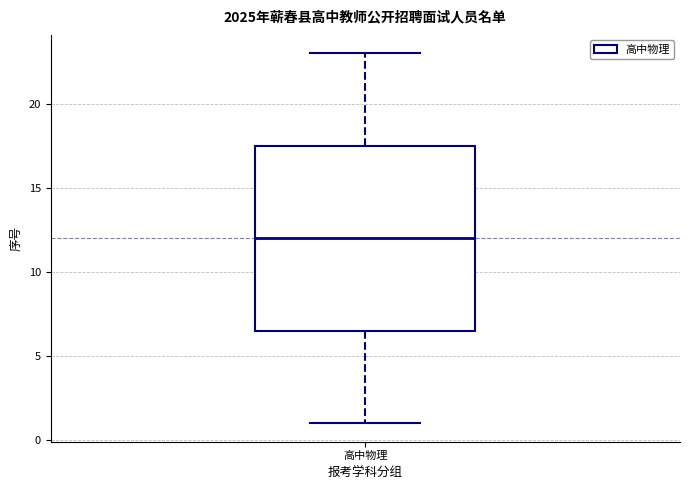

Read this box plot against the y-axis: the position of the median line, the range covered by the box, and the ends of both whiskers. The values are not printed on the chart, so give them approximately, as read against the axis.

median 12.0, box 6.5 to 17.5, whiskers 1.0 to 23.0